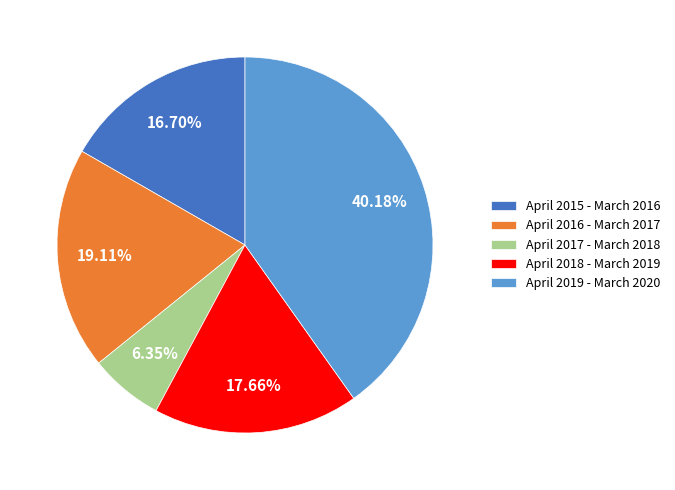

To the nearest percent, what is the average slice percentage?

20%